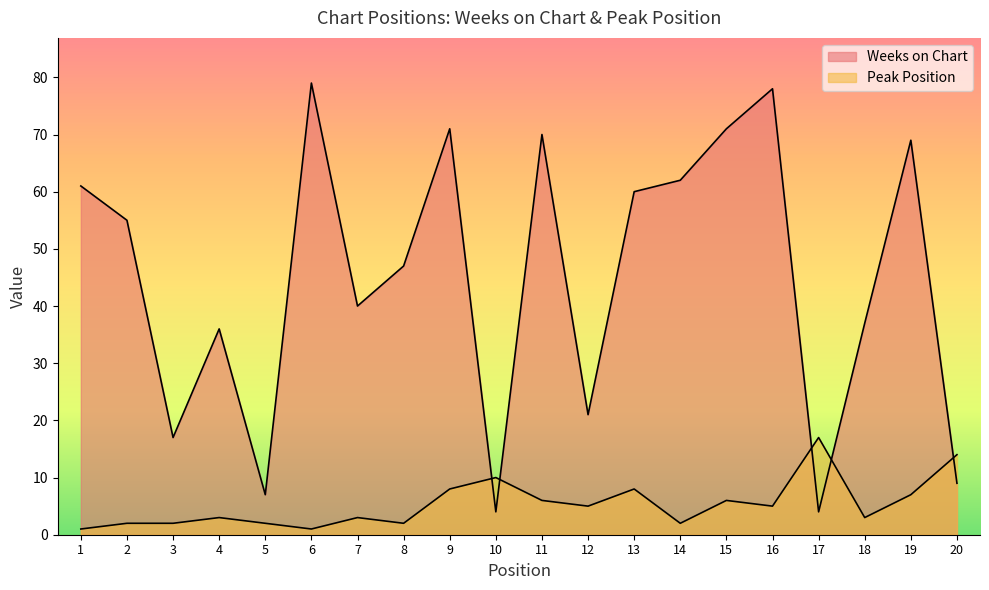

How many lines are shown in the chart?

2